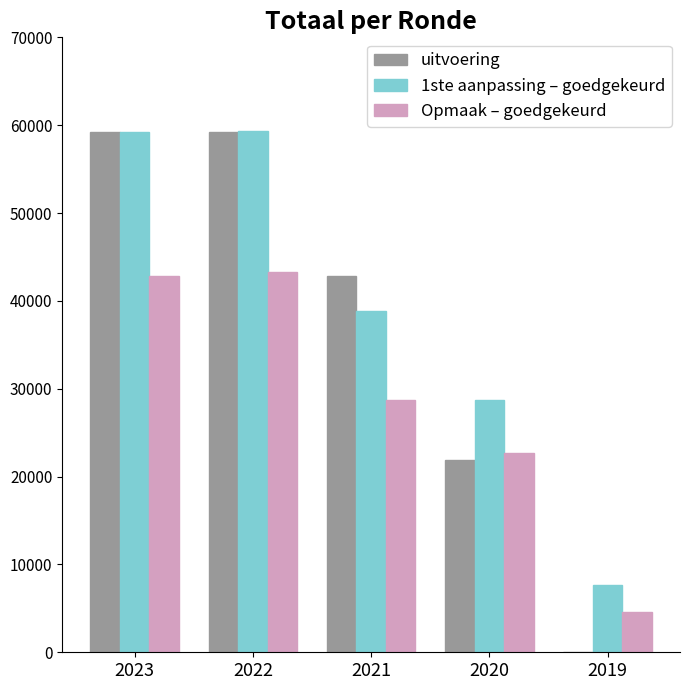

At which label is Opmaak – goedgekeurd closest to 23933?

2020